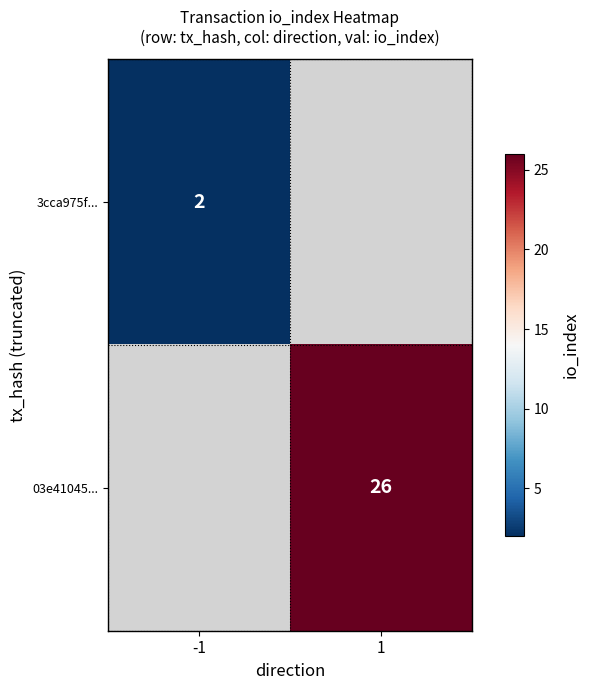

Is it true that 3cca975f... equals 2 at -1?

True